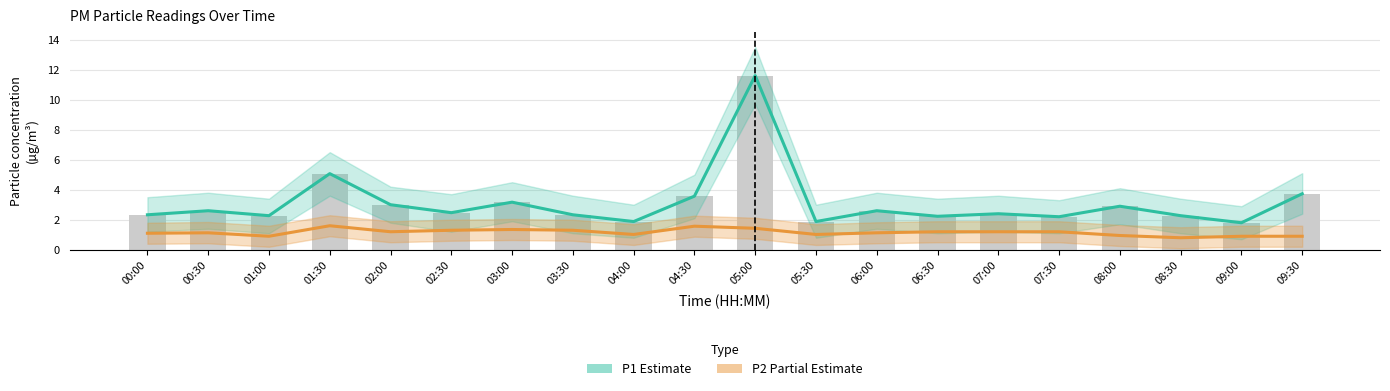

What is the value of the P1 (Estimate) bar at the 14th from the left?

2.2